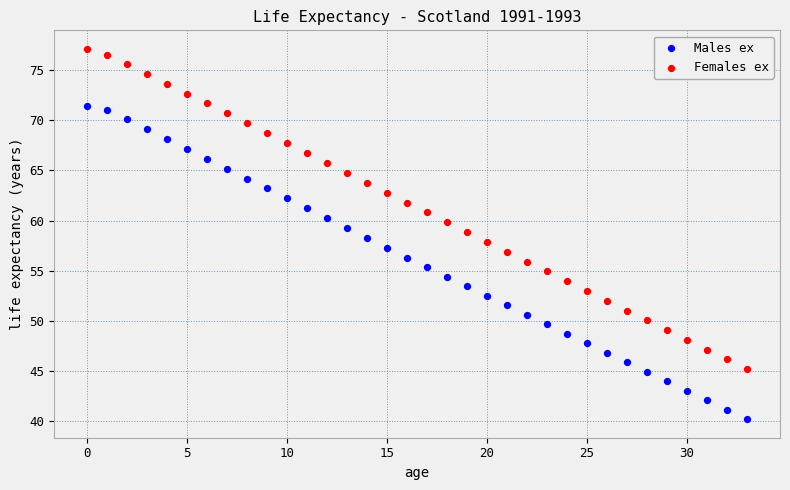

Which series reaches the maximum Y coordinate?

Females ex